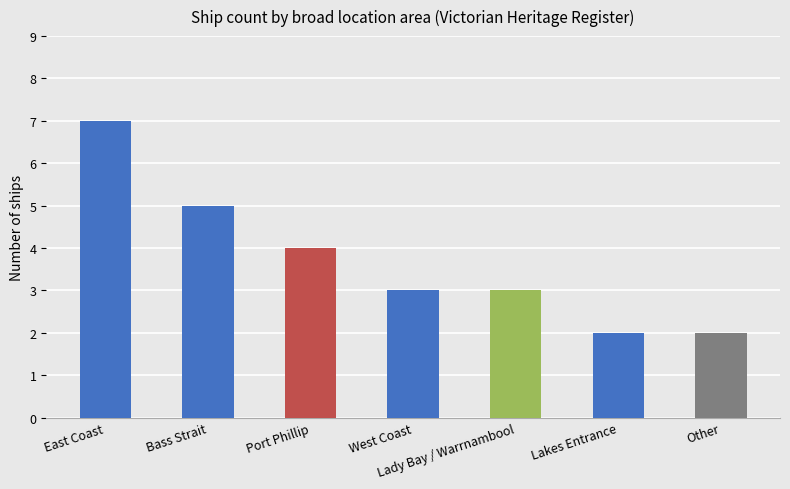

What is the label of the 3rd bar from the right?

Lady Bay / Warrnambool